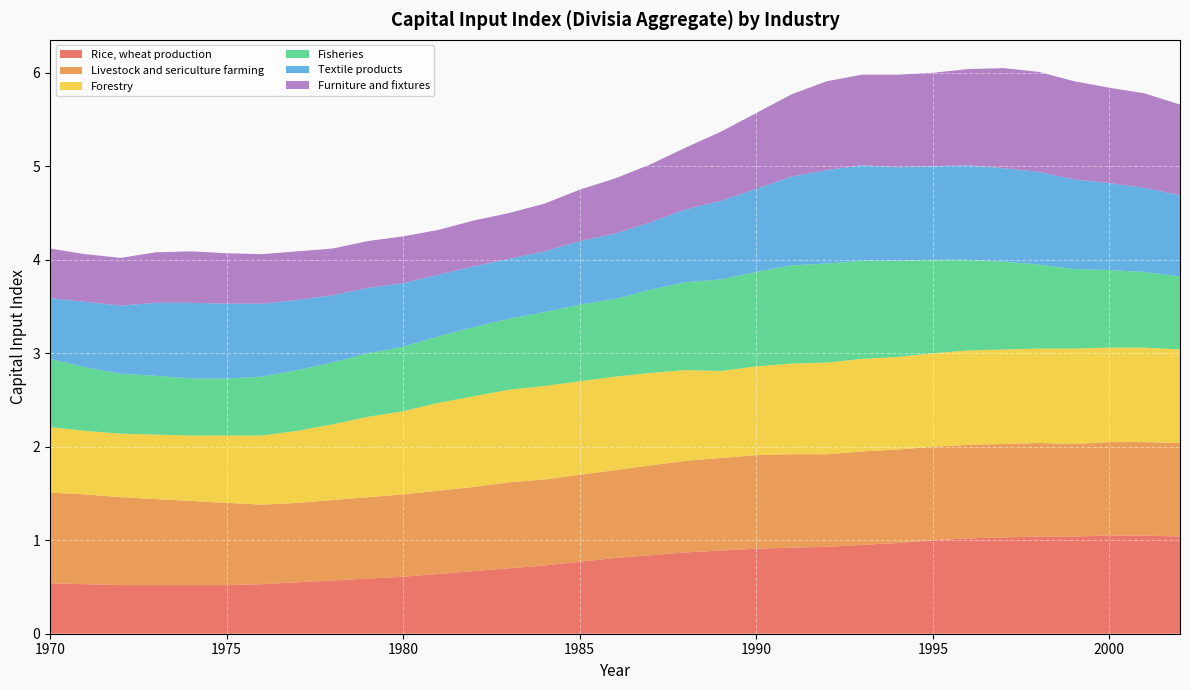

Reading left to right, list all the values displayed in this chart.

Rice, wheat production: 0.5	0.5	0.5	0.5	0.5	0.5	0.5	0.6	0.6	0.6	0.6	0.6	0.7	0.7	0.7	0.8	0.8	0.8	0.9	0.9	0.9	0.9	0.9	0.9	1.0	1.0	1.0	1.0	1.0	1.0	1.1	1.1	1.0
Livestock and sericulture farming: 1.0	1.0	0.9	0.9	0.9	0.9	0.8	0.8	0.9	0.9	0.9	0.9	0.9	0.9	0.9	0.9	0.9	1.0	1.0	1.0	1.0	1.0	1.0	1.0	1.0	1.0	1.0	1.0	1.0	1.0	1.0	1.0	1.0
Forestry: 0.7	0.7	0.7	0.7	0.7	0.7	0.7	0.8	0.8	0.9	0.9	0.9	1.0	1.0	1.0	1.0	1.0	1.0	1.0	0.9	0.9	1.0	1.0	1.0	1.0	1.0	1.0	1.0	1.0	1.0	1.0	1.0	1.0
Fisheries: 0.7	0.7	0.6	0.6	0.6	0.6	0.6	0.7	0.7	0.7	0.7	0.7	0.7	0.8	0.8	0.8	0.8	0.9	0.9	1.0	1.0	1.1	1.1	1.1	1.0	1.0	1.0	0.9	0.9	0.8	0.8	0.8	0.8
Textile products: 0.7	0.7	0.7	0.8	0.8	0.8	0.8	0.8	0.7	0.7	0.7	0.7	0.7	0.6	0.7	0.7	0.7	0.7	0.8	0.8	0.9	0.9	1.0	1.0	1.0	1.0	1.0	1.0	1.0	1.0	0.9	0.9	0.9
Furniture and fixtures: 0.5	0.5	0.5	0.5	0.6	0.5	0.5	0.5	0.5	0.5	0.5	0.5	0.5	0.5	0.5	0.6	0.6	0.6	0.7	0.7	0.8	0.9	0.9	1.0	1.0	1.0	1.0	1.1	1.1	1.1	1.0	1.0	1.0